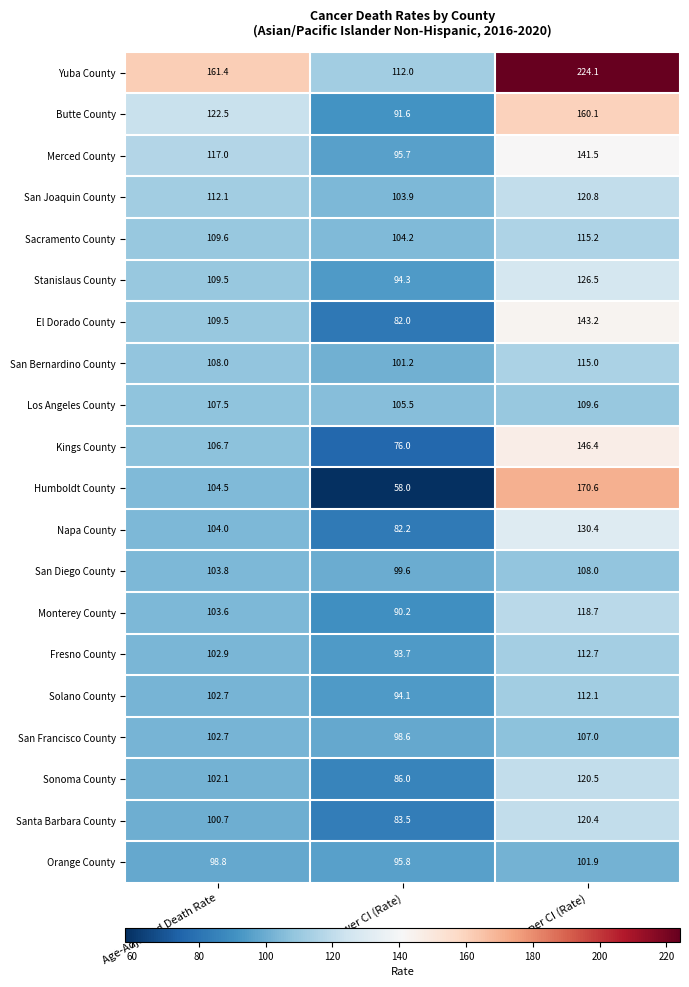

What is the difference between the maximum and minimum values in the Orange County series?

6.1